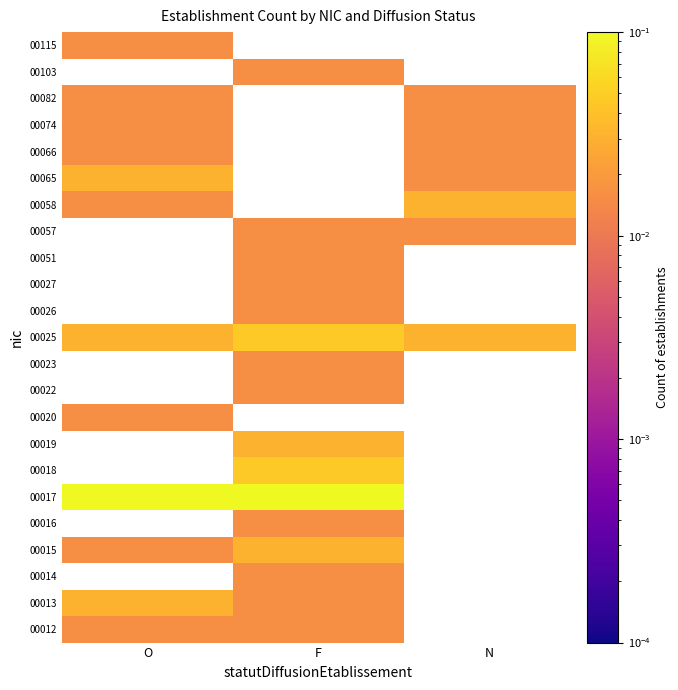

What is the spread (max minus min) of values at F?

0.2